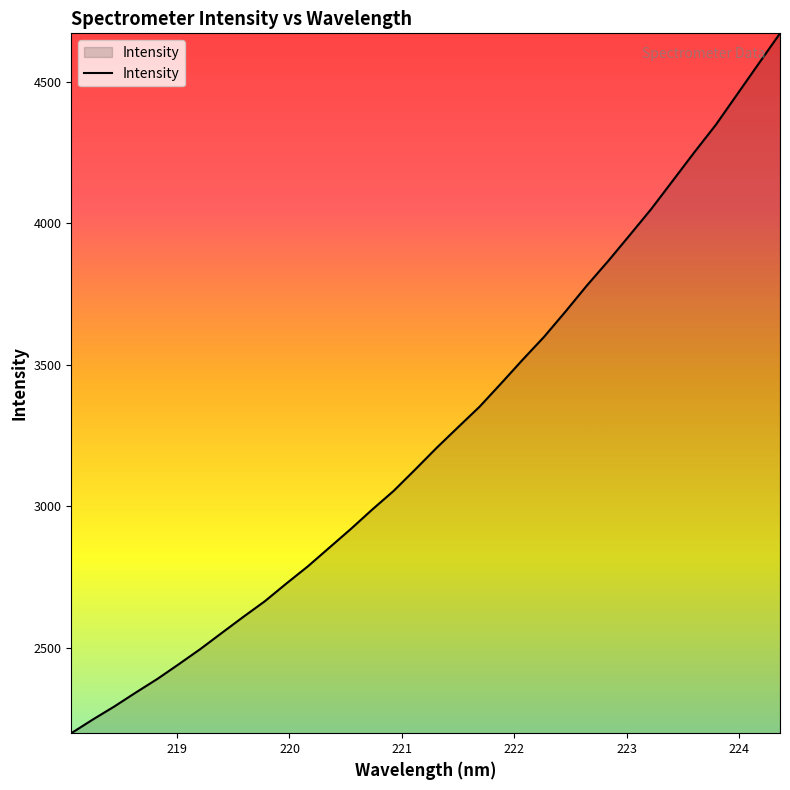

What is the greatest value displayed?

4670.5